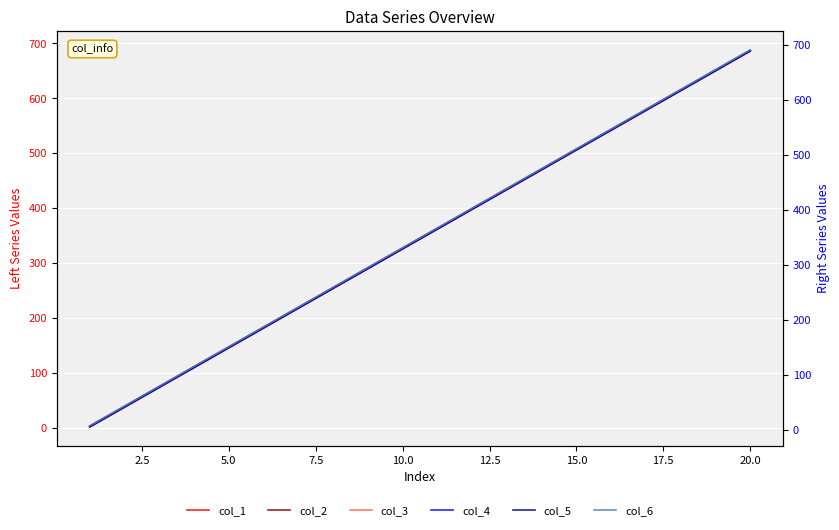

How many distinct data groups are displayed?

6